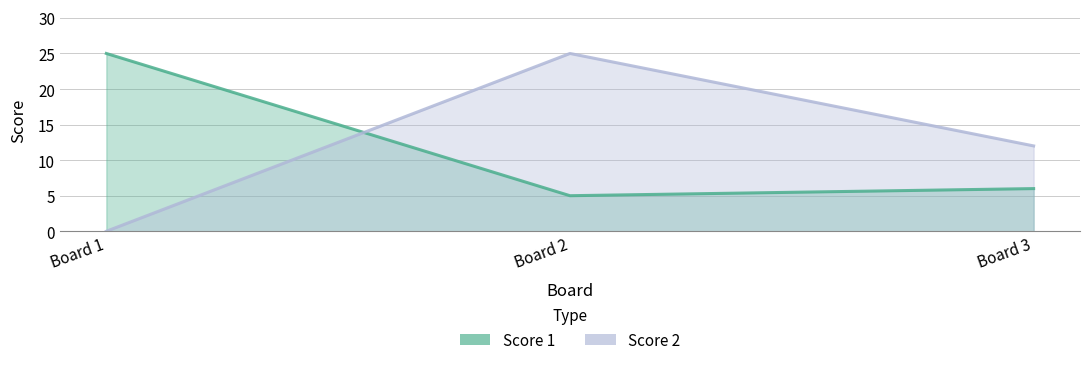

Is it true that Score 1 equals 2 at Board 3?

False